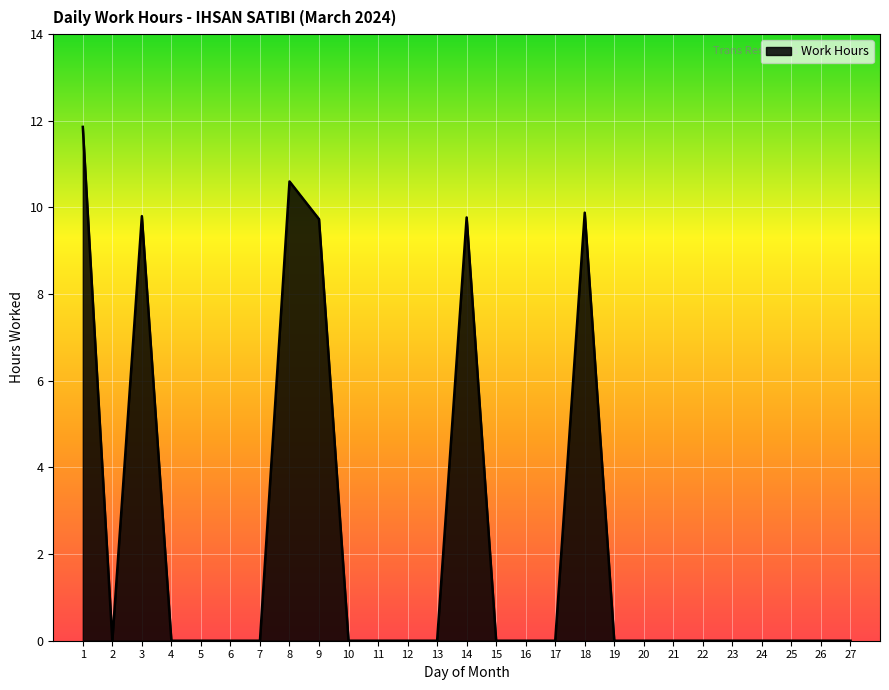

Between 3 and 11, which is larger?

3